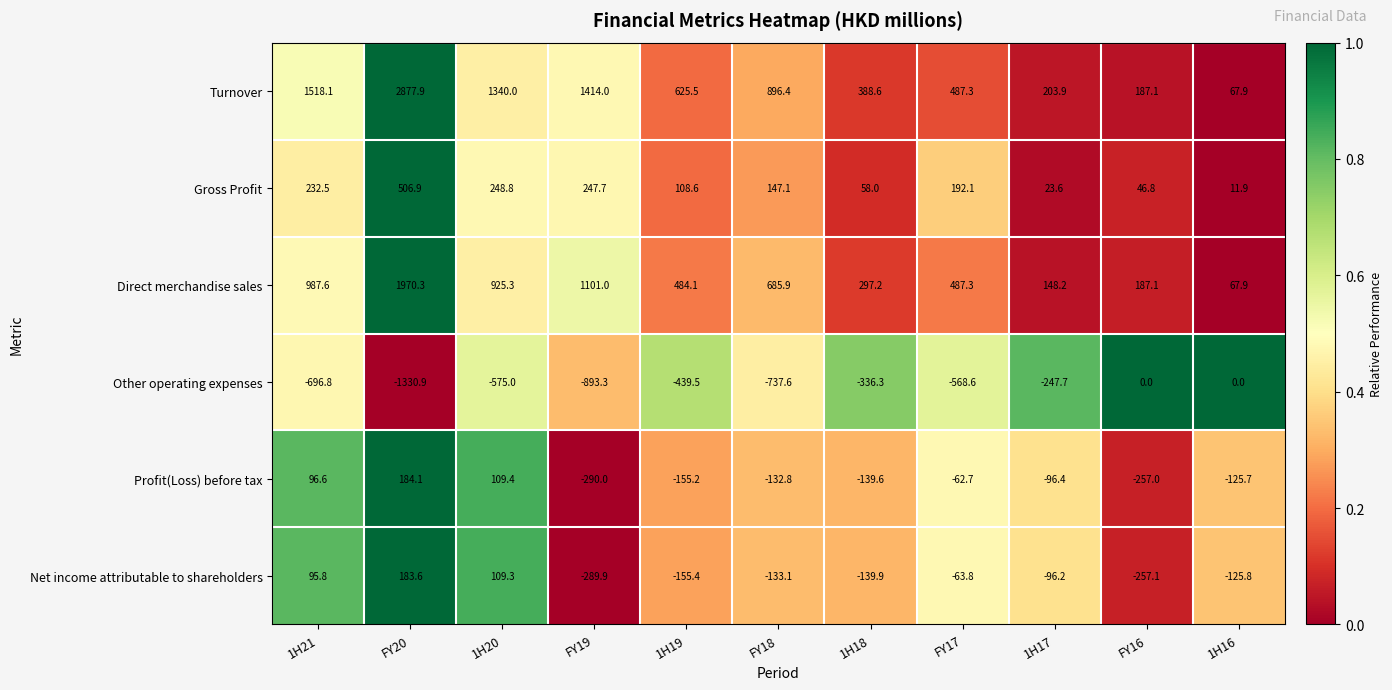

Is it true that Direct merchandise sales equals 109.7 at FY17?

False